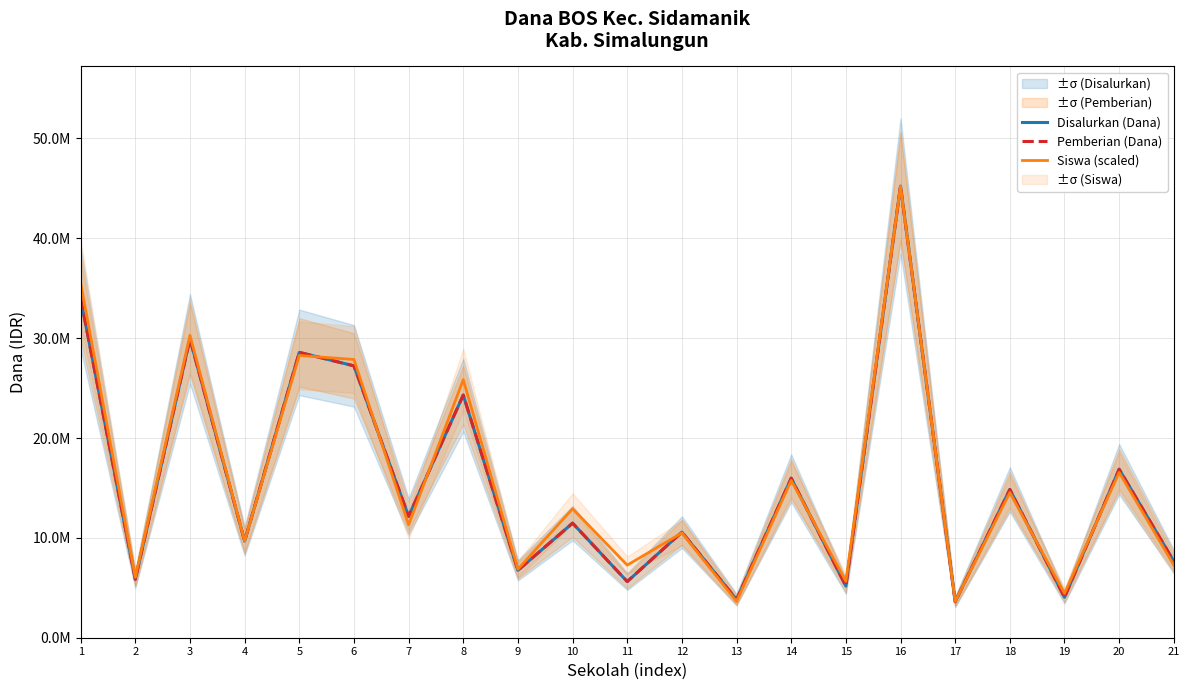

What is the highest value of the Pemberian (Dana) series?

45225000.0